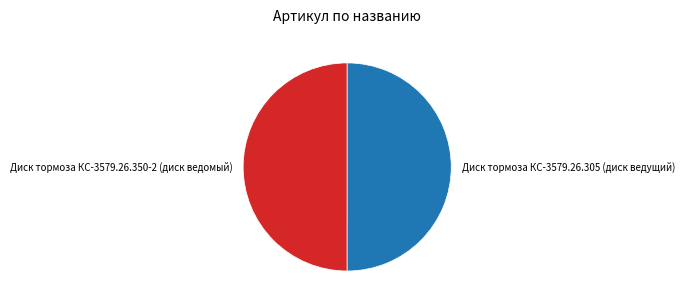

What is the ratio of the value at Диск тормоза КС-3579.26.305 (диск ведущий) to the value at Диск тормоза КС-3579.26.350-2 (диск ведомый)?

1.0